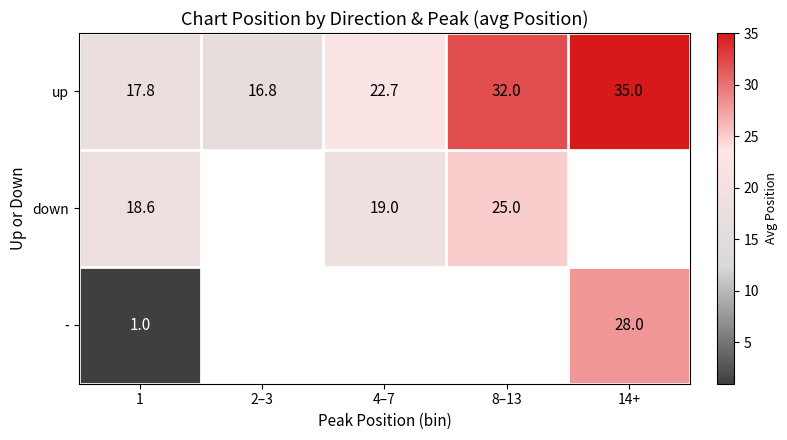

What value does the up series have at 2–3?

16.8